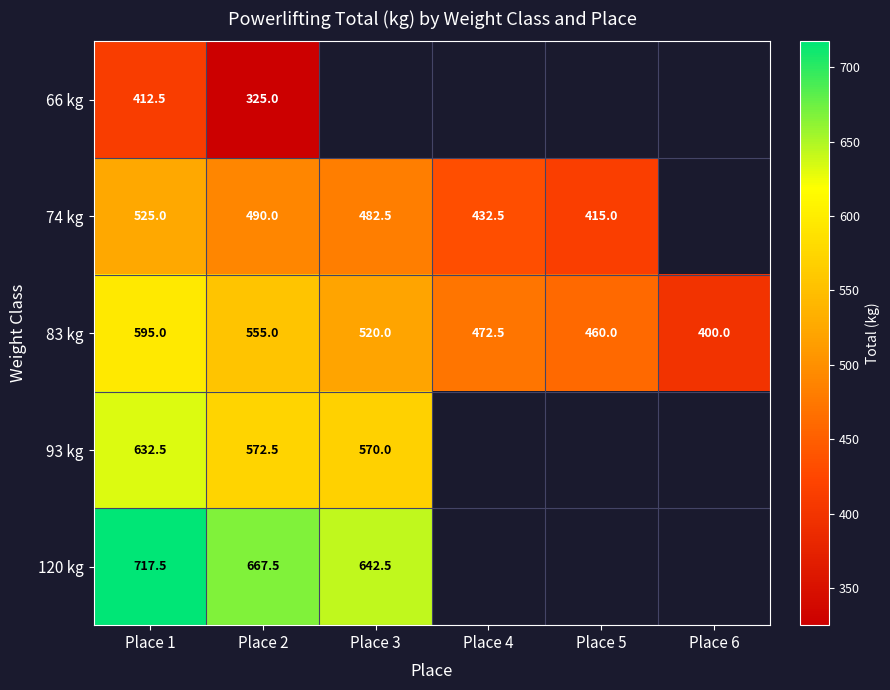

List the labels in order of 83 kg value, smallest first.

Place 6, Place 5, Place 4, Place 3, Place 2, Place 1